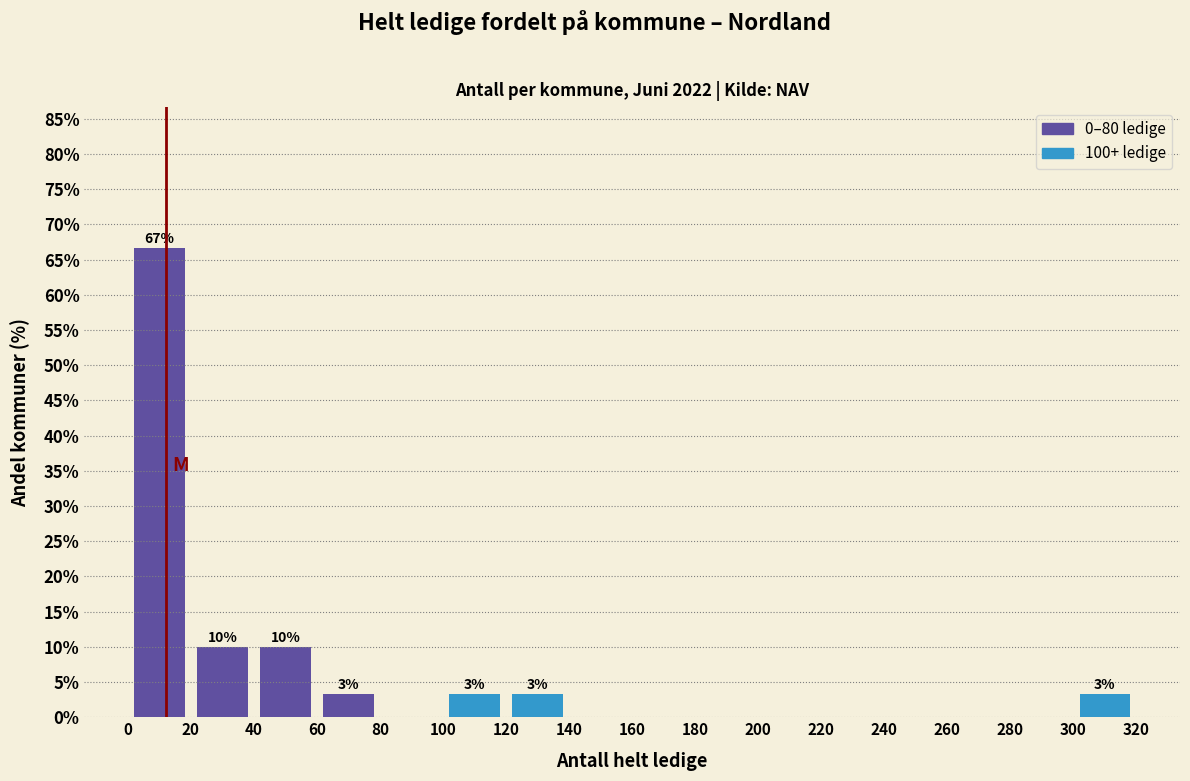

Which range on the x-axis has the tallest bar?

0 to 20